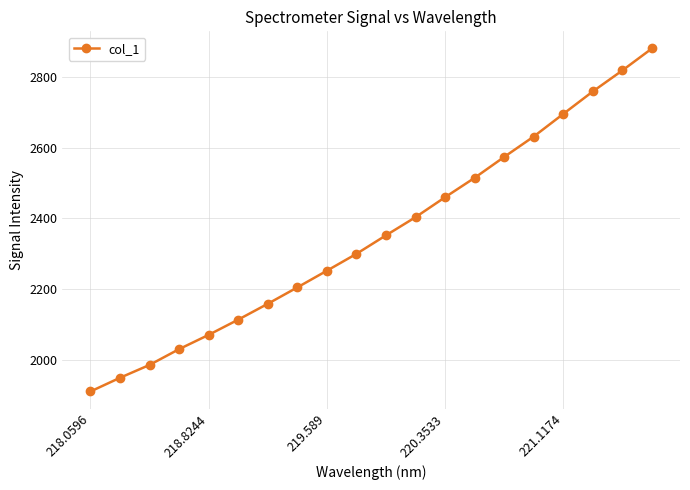

How many distinct data groups are displayed?

1